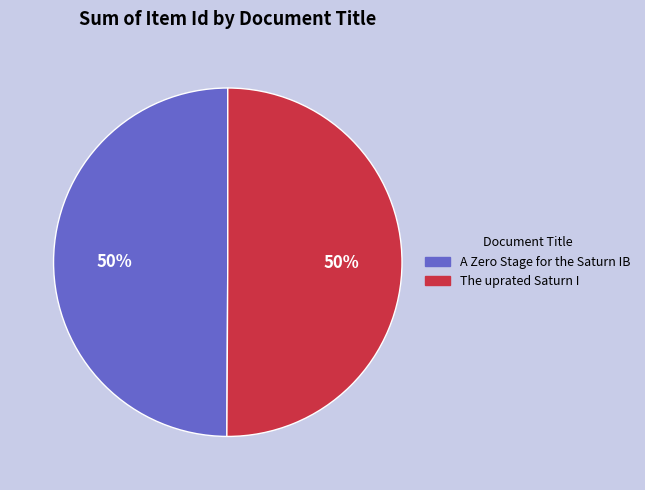

True or false: A Zero Stage for the Saturn IB accounts for 42% of the total.

False